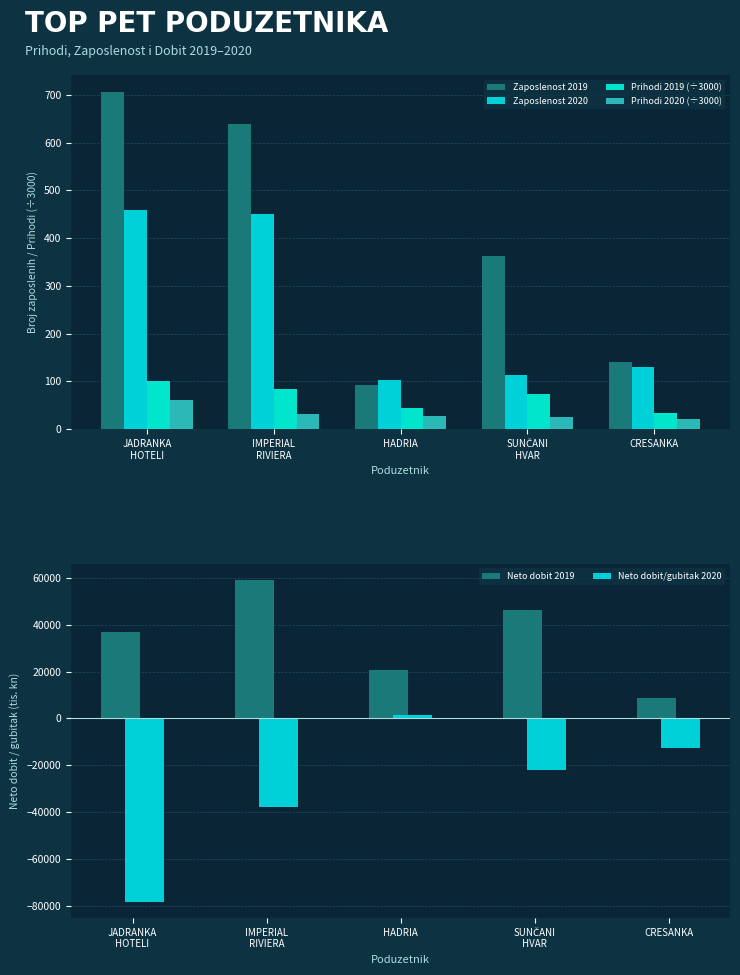

True or false: Zaposlenost 2019 has a value of 140.0 at CRESANKA.

True